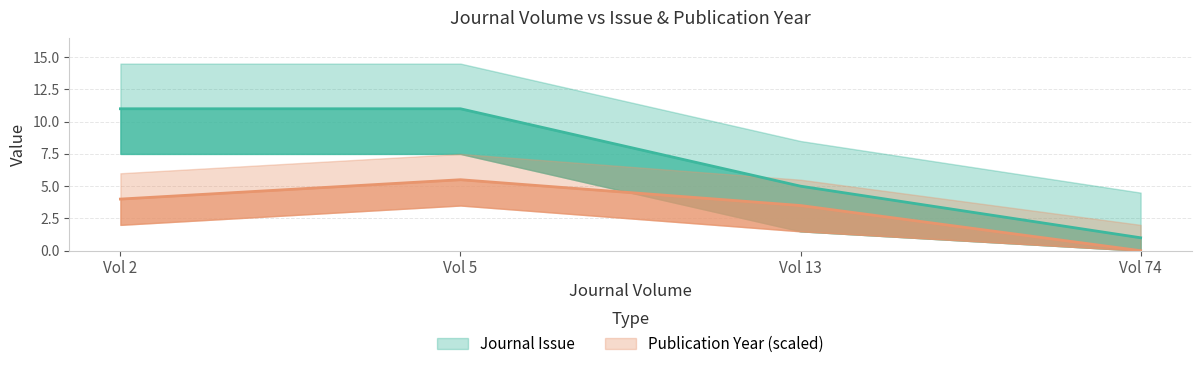

Reading left to right, list all the values displayed in this chart.

Journal Issue: 11.0	11.0	5.0	1.0
Publication Year: 4.0	5.5	3.5	0.0